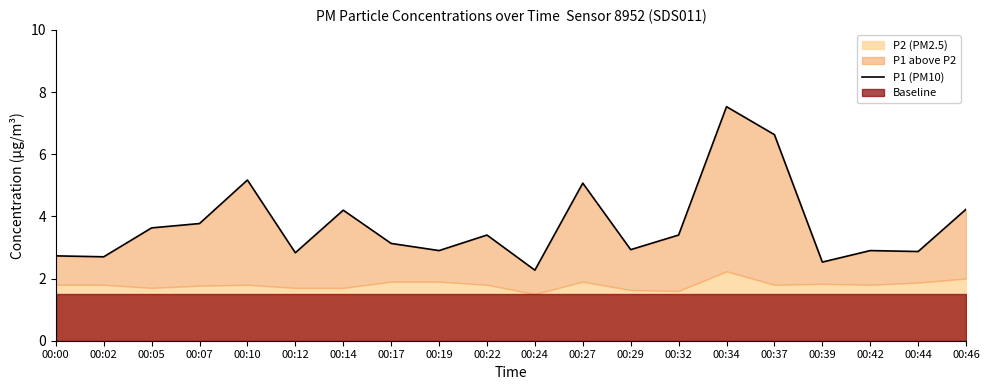

Reading left to right, what are all the values shown in this chart?

2.7	2.7	3.6	3.8	5.2	2.8	4.2	3.1	2.9	3.4	2.3	5.1	2.9	3.4	7.5	6.6	2.5	2.9	2.9	4.2